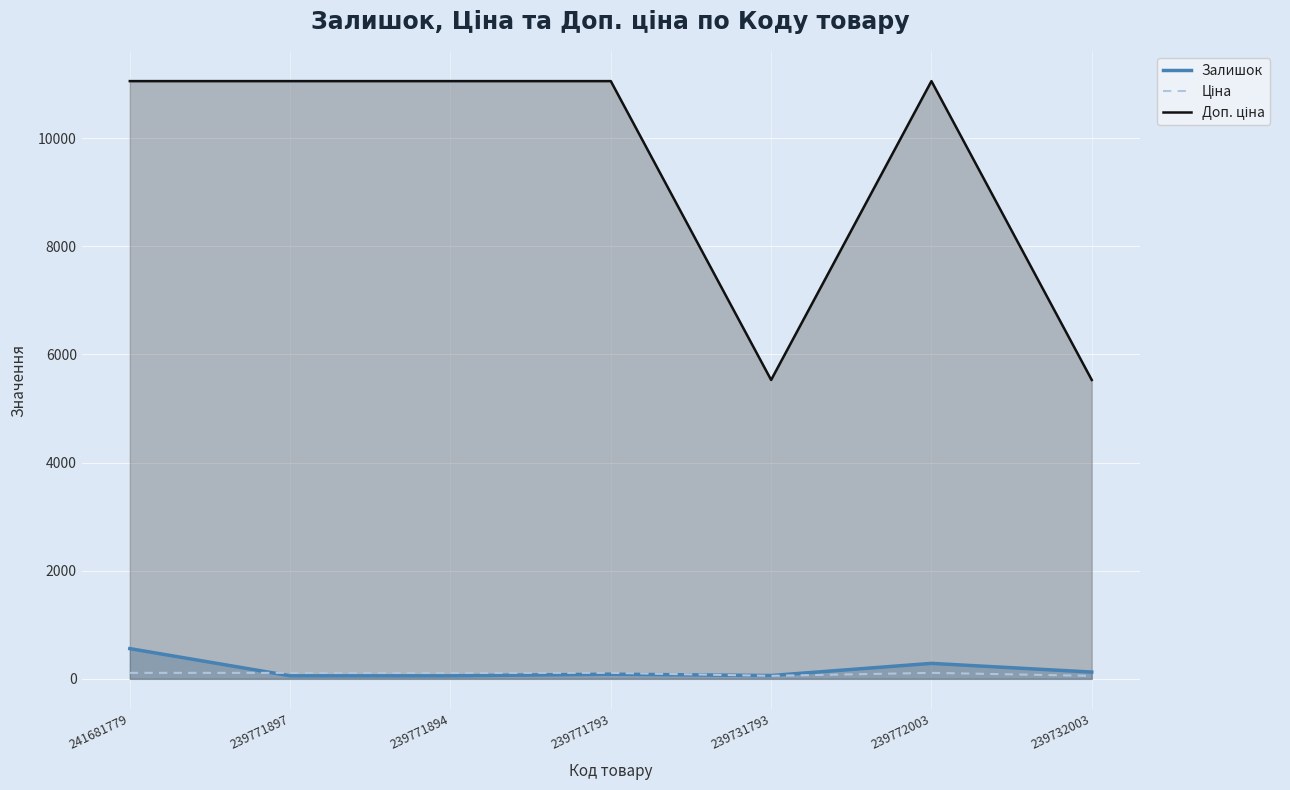

Reading left to right, list all the values displayed in this chart.

Залишок: 241681779=559.0	239771897=56.0	239771894=56.0	239771793=86.0	239731793=61.0	239772003=286.0	239732003=125.0
Ціна: 241681779=110.5	239771897=110.5	239771894=110.5	239771793=110.5	239731793=55.3	239772003=110.5	239732003=55.3
Доп. ціна: 241681779=11055.0	239771897=11055.0	239771894=11055.0	239771793=11055.0	239731793=5528.0	239772003=11055.0	239732003=5528.0